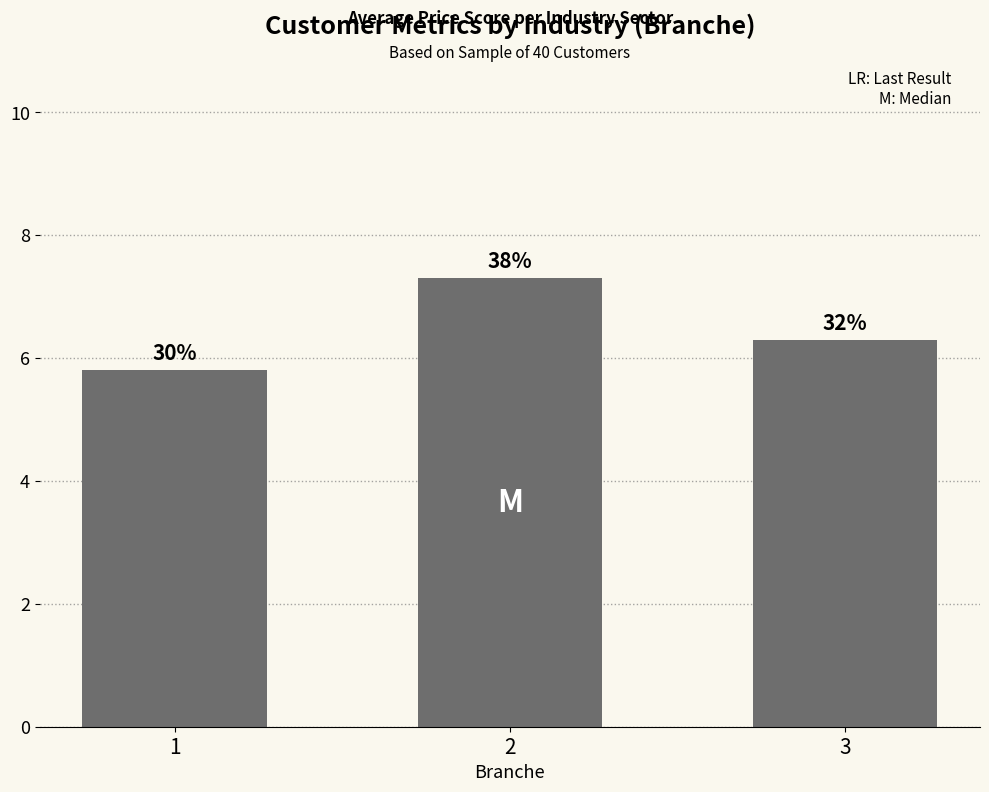

How many bars are there in total?

3